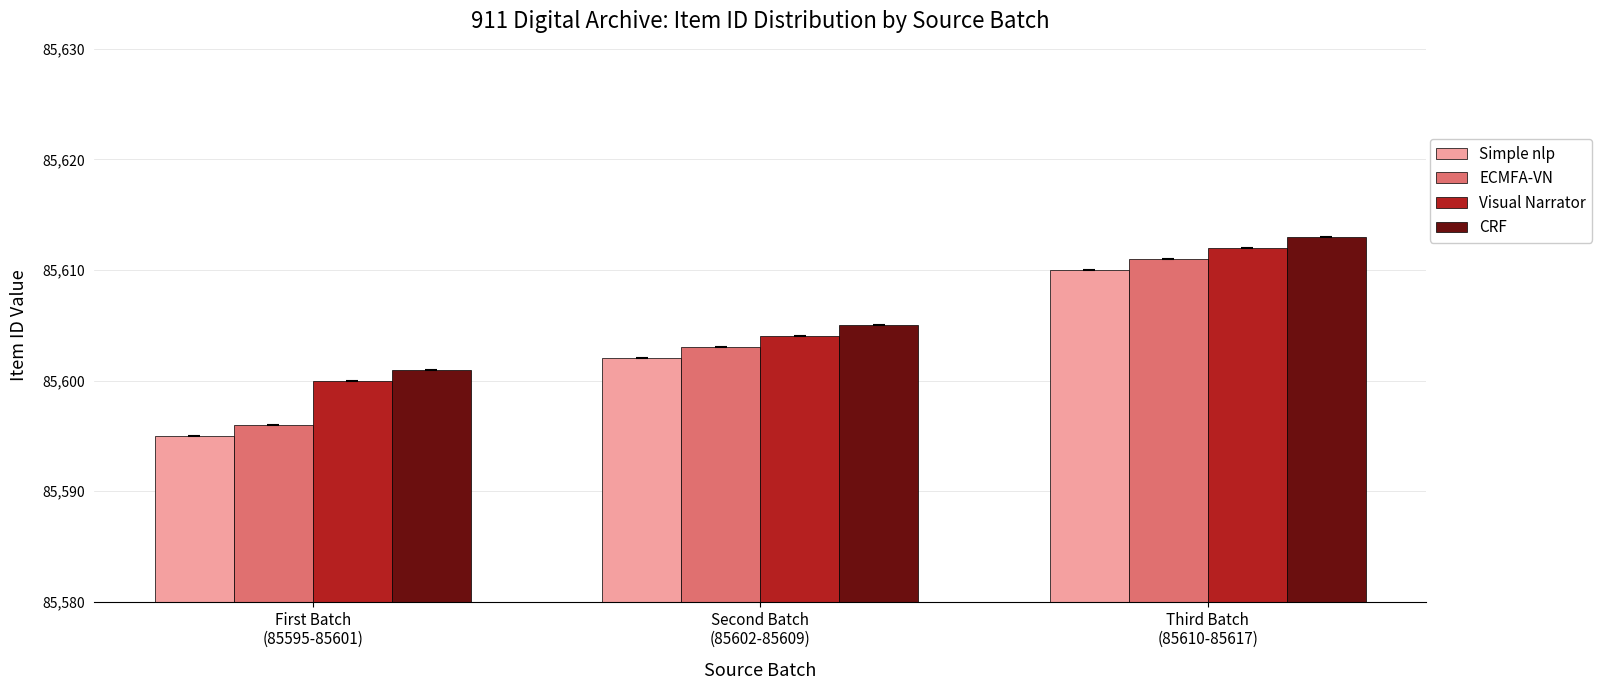

What is the value of the CRF bar at the 1st from the left?

85601